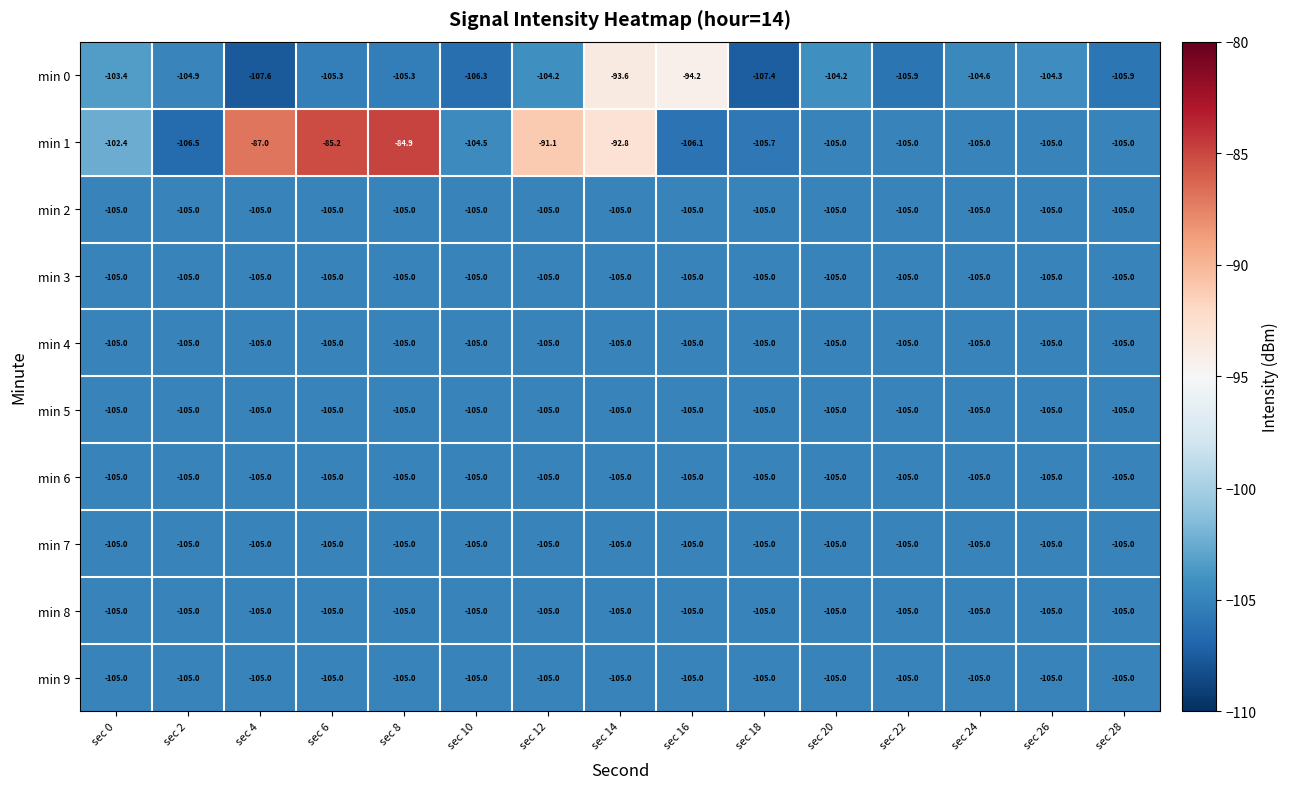

How many series are shown in this chart?

10